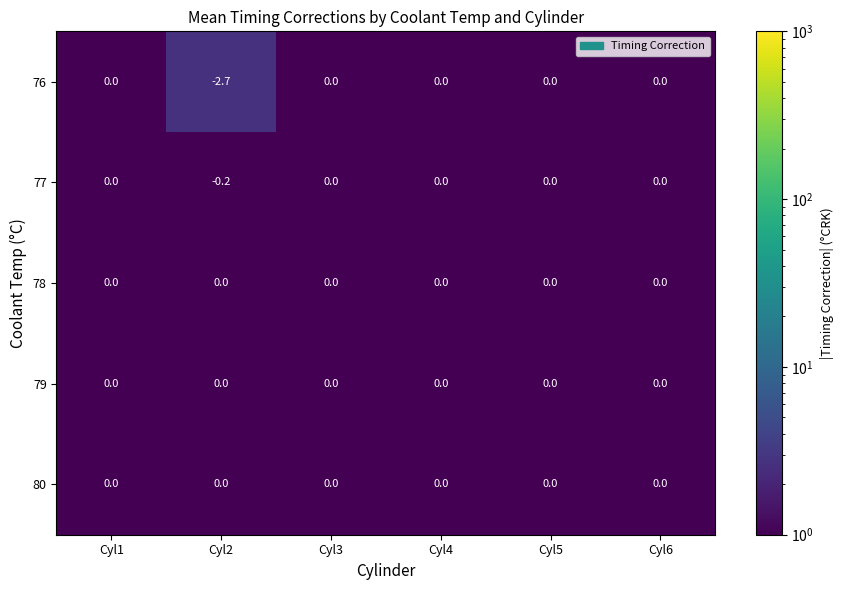

Reading left to right, what are all the values shown in this chart?

76: Cyl1=0.0	Cyl2=-2.7	Cyl3=0.0	Cyl4=0.0	Cyl5=0.0	Cyl6=0.0
77: Cyl1=0.0	Cyl2=-0.2	Cyl3=0.0	Cyl4=0.0	Cyl5=0.0	Cyl6=0.0
78: Cyl1=0.0	Cyl2=0.0	Cyl3=0.0	Cyl4=0.0	Cyl5=0.0	Cyl6=0.0
79: Cyl1=0.0	Cyl2=0.0	Cyl3=0.0	Cyl4=0.0	Cyl5=0.0	Cyl6=0.0
80: Cyl1=0.0	Cyl2=0.0	Cyl3=0.0	Cyl4=0.0	Cyl5=0.0	Cyl6=0.0